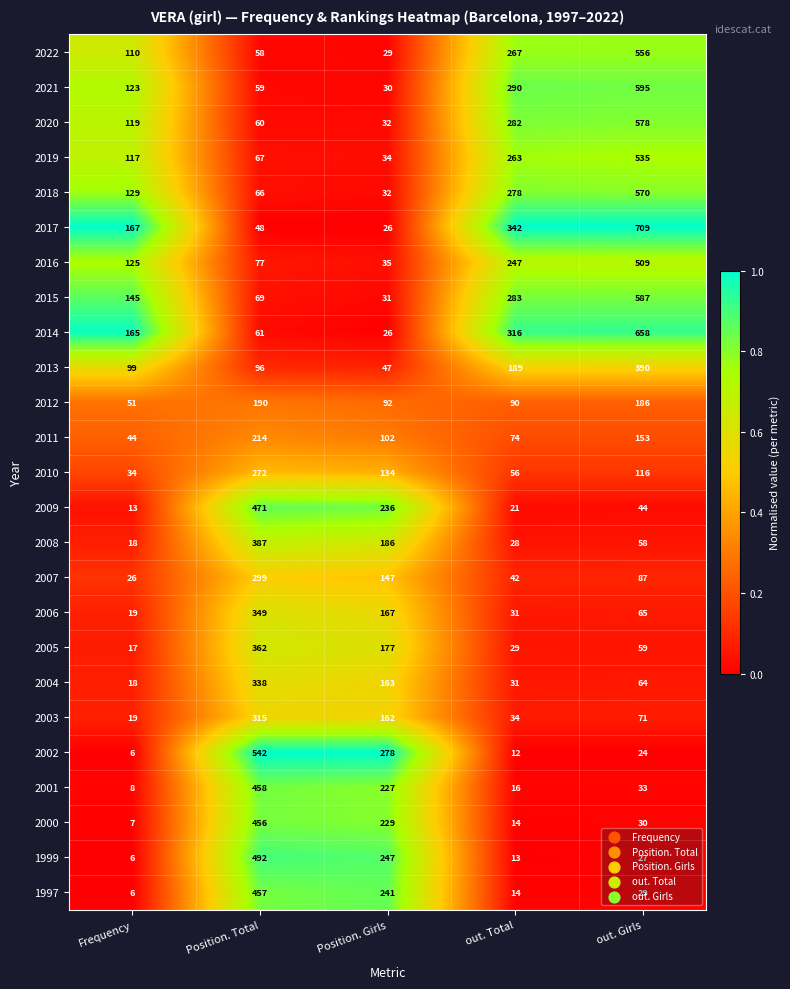

Count the number of categories in the chart.

5